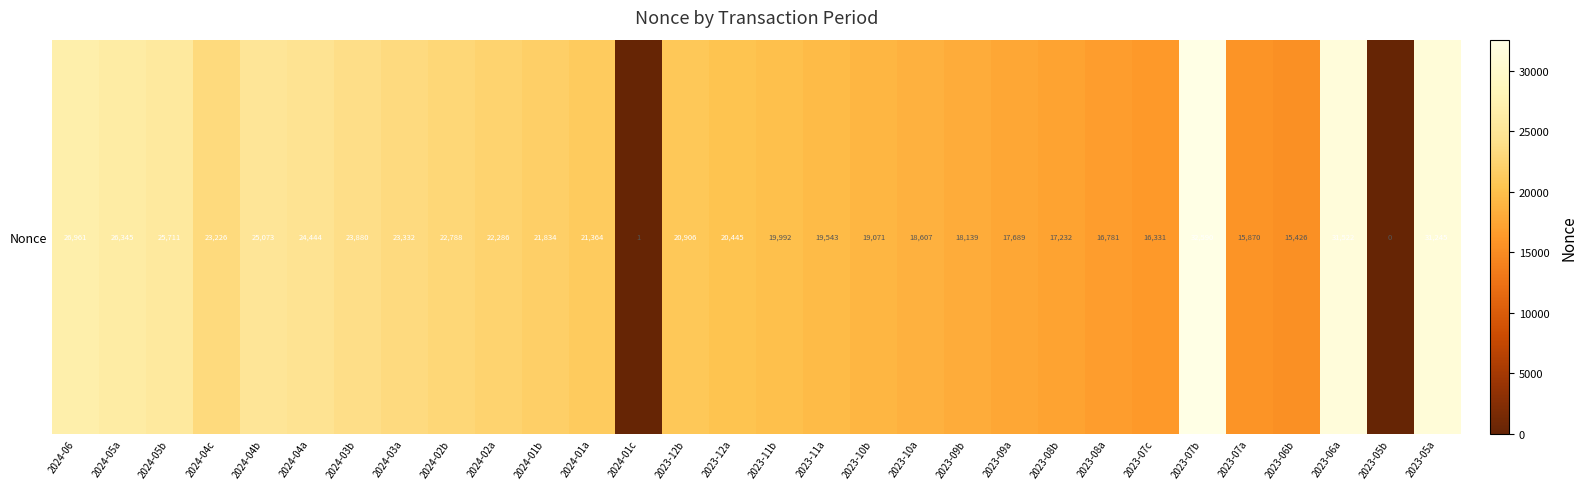

Which category has the lowest value across all series?

2023-05b